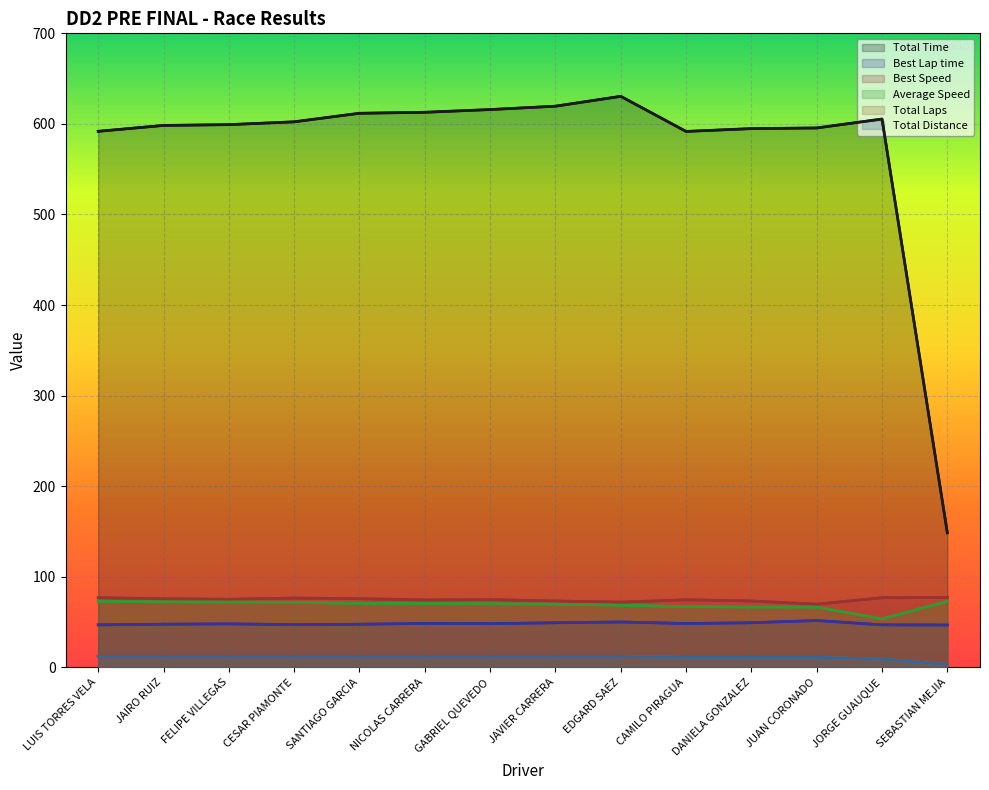

Is it true that Total Distance equals 6.9 at GABRIEL QUEVEDO?

False